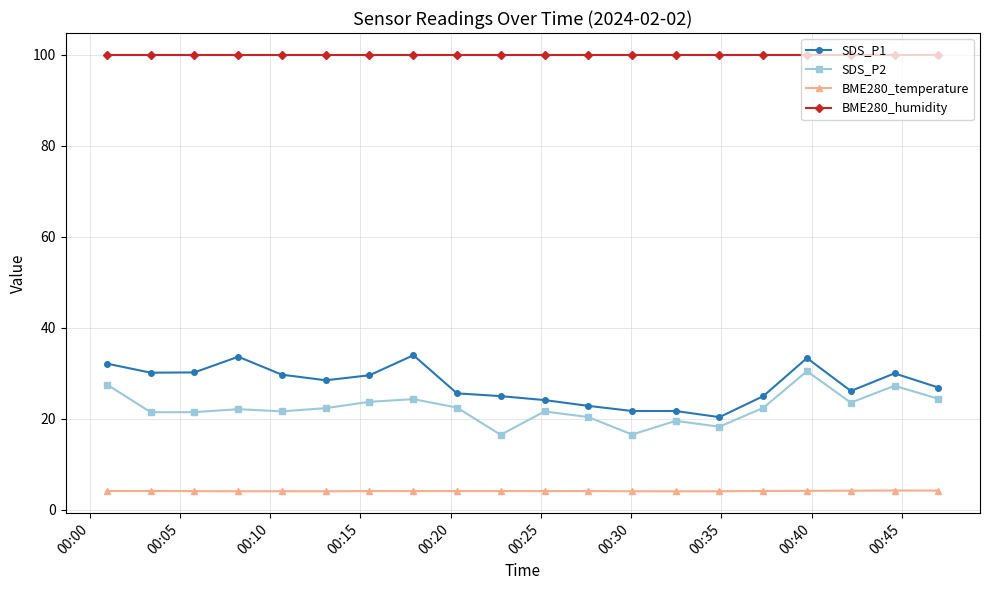

What is the value of the BME280_temperature point at the 8th from the left?

4.2